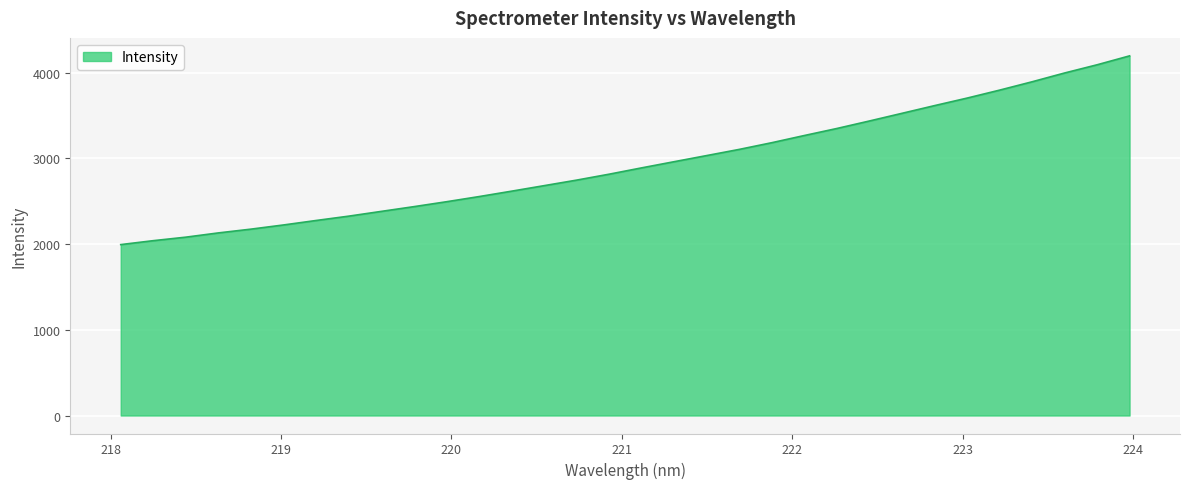

What is the greatest value displayed?

4194.2